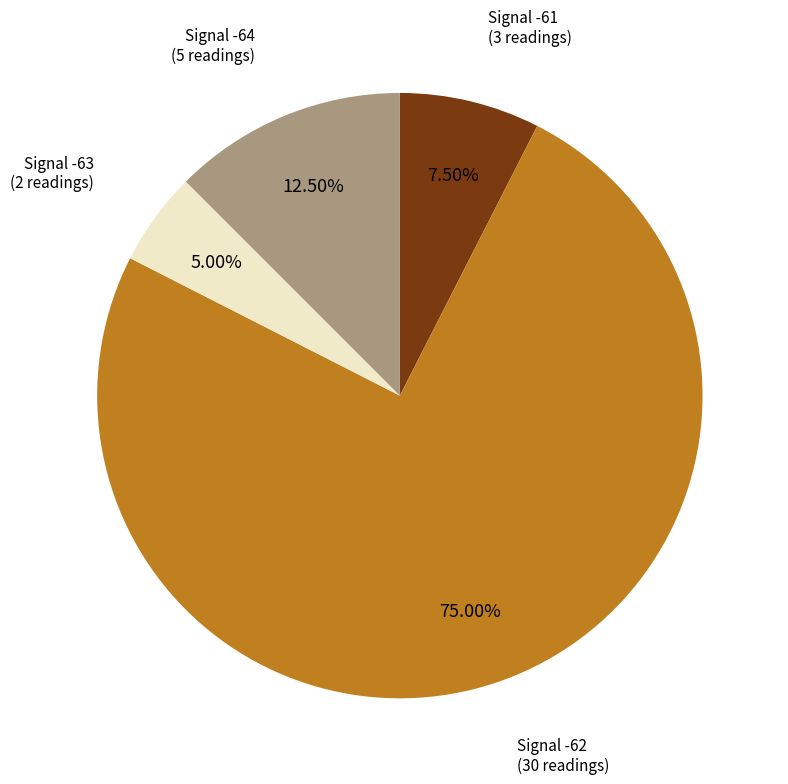

How many segments does this pie chart have?

4